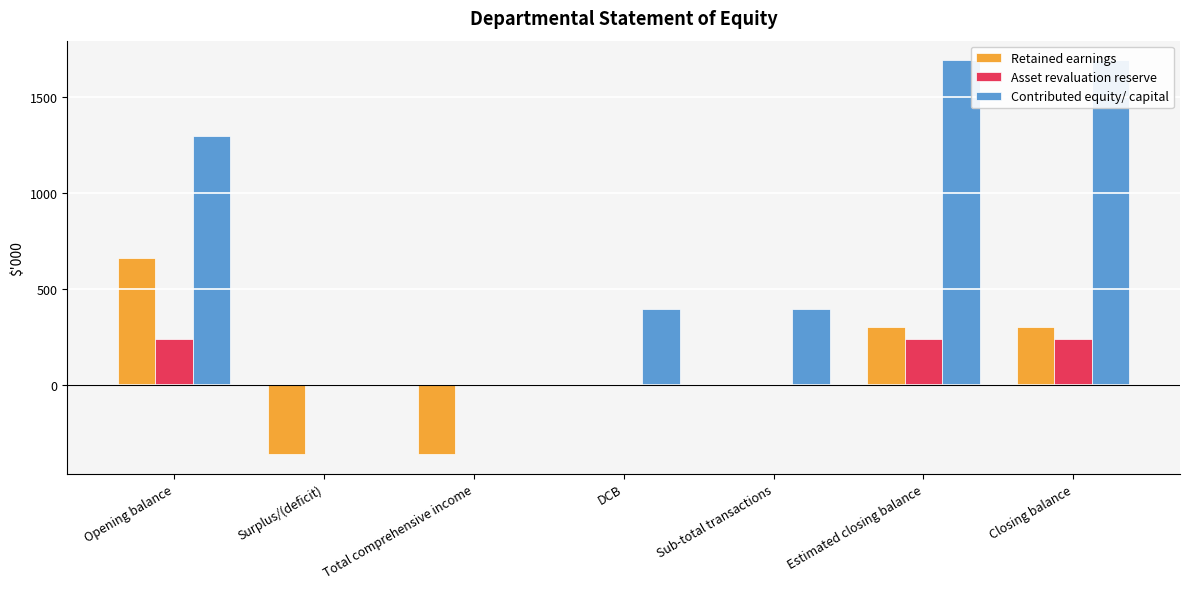

What is the minimum value shown in the chart?

-359